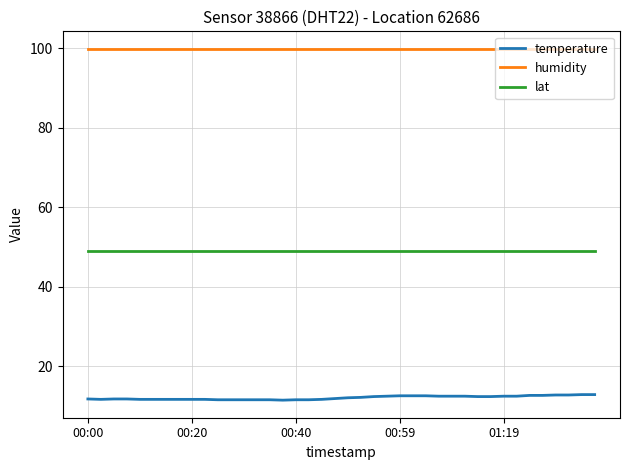

Rank the series by their maximum value, from lowest to highest.

temperature, lat, humidity